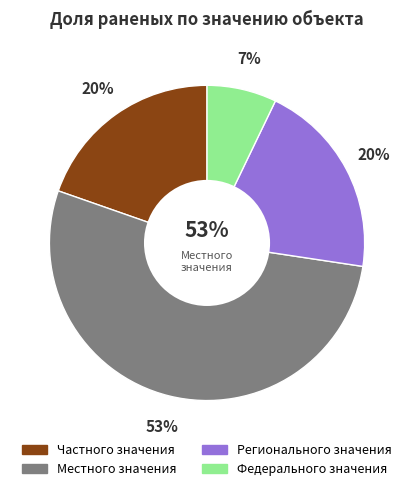

Rank the categories by value from highest to lowest.

Местного значения, Регионального значения, Частного значения, Федерального значения